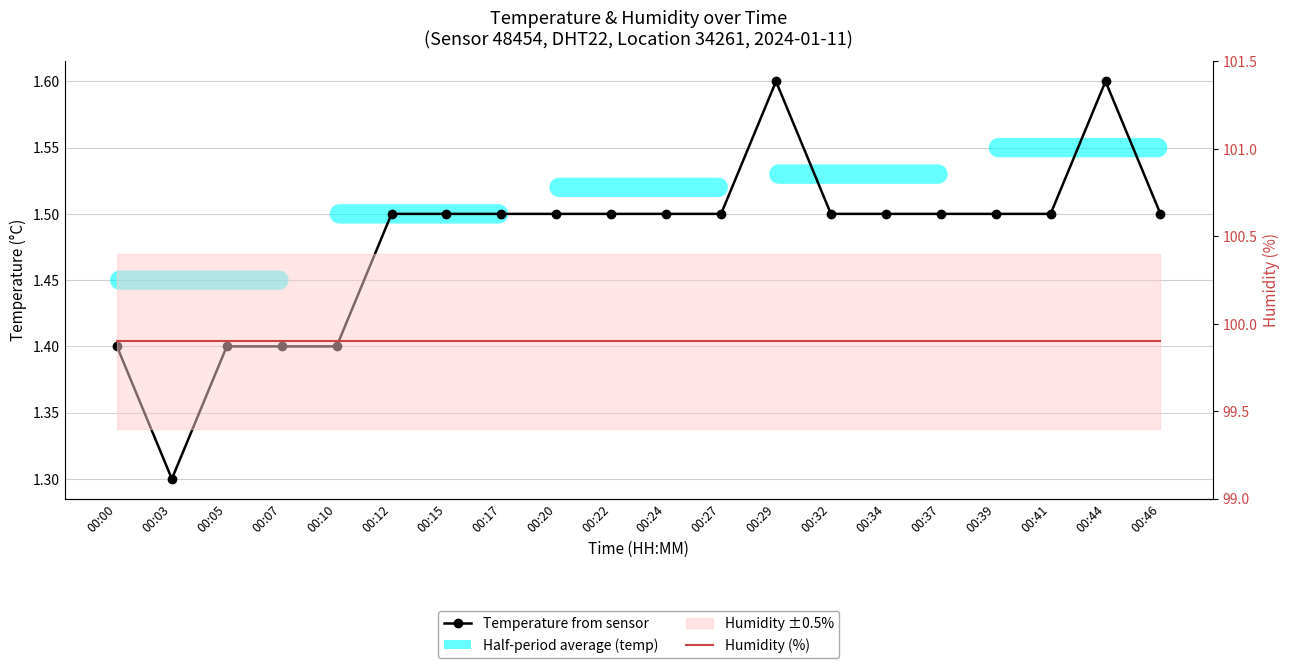

What is the sum of the Temperature from sensor values at 00:32 and 00:34?

3.0